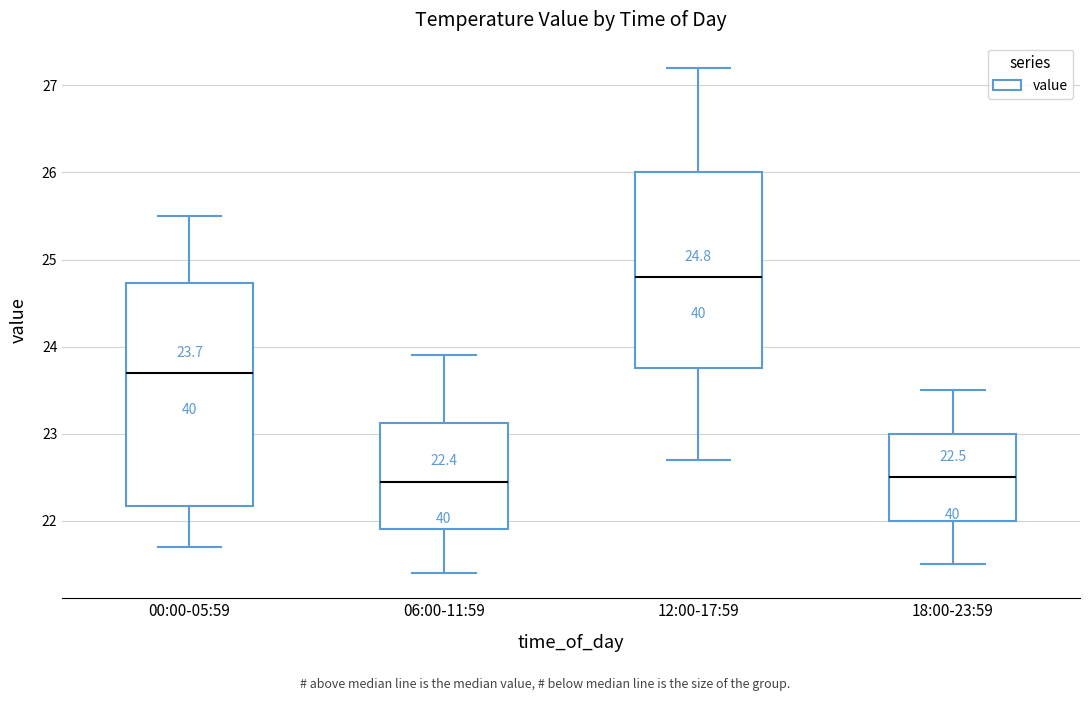

Comparing the boxes themselves (not the whiskers), which one is the tallest?

00:00-05:59